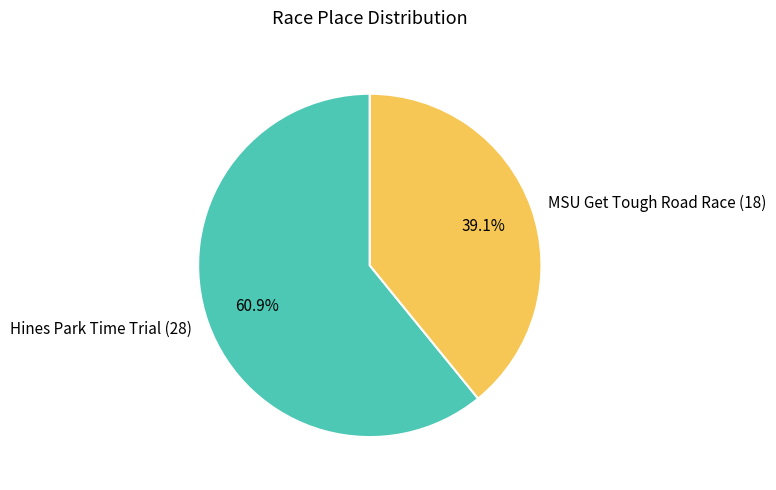

Between MSU Get Tough Road Race and Hines Park Time Trial, which is larger?

Hines Park Time Trial